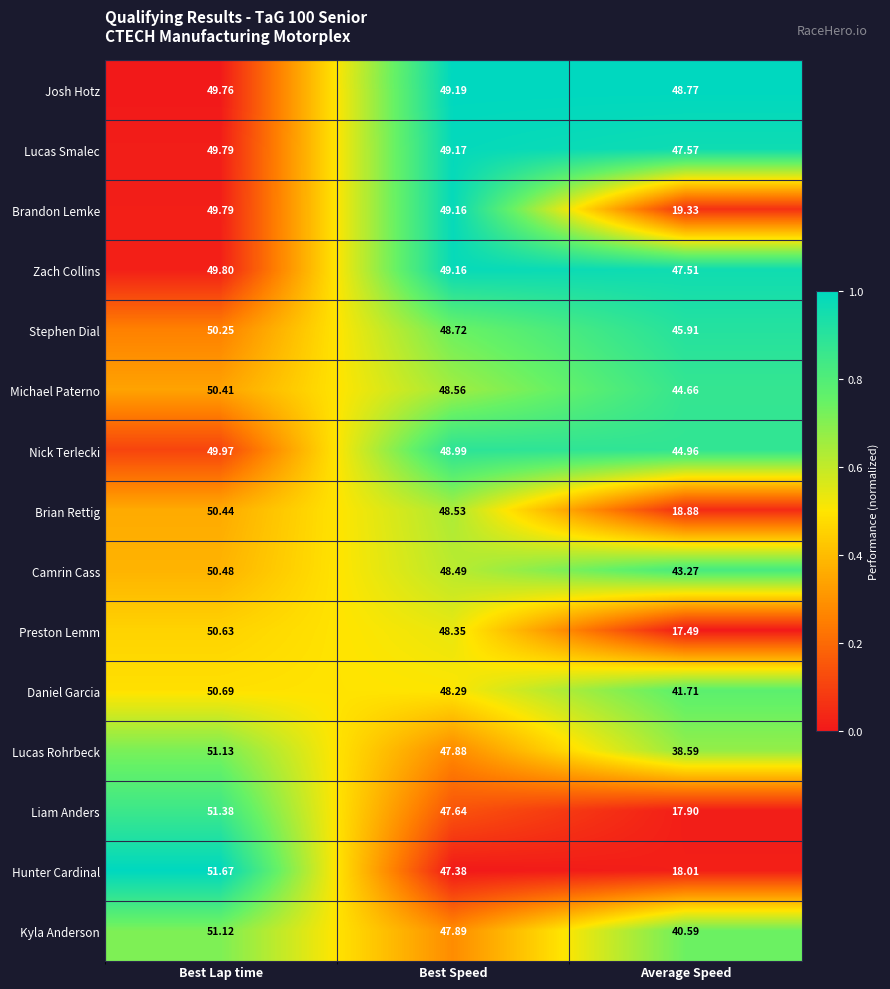

At which label does Preston Lemm reach its minimum?

Average Speed